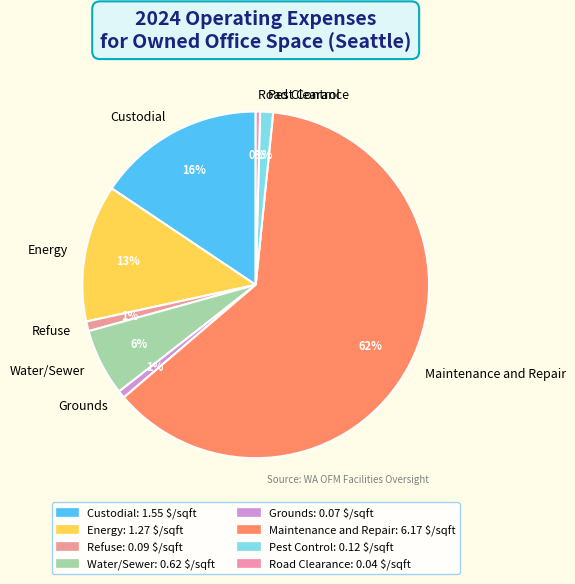

How many segments does this pie chart have?

8